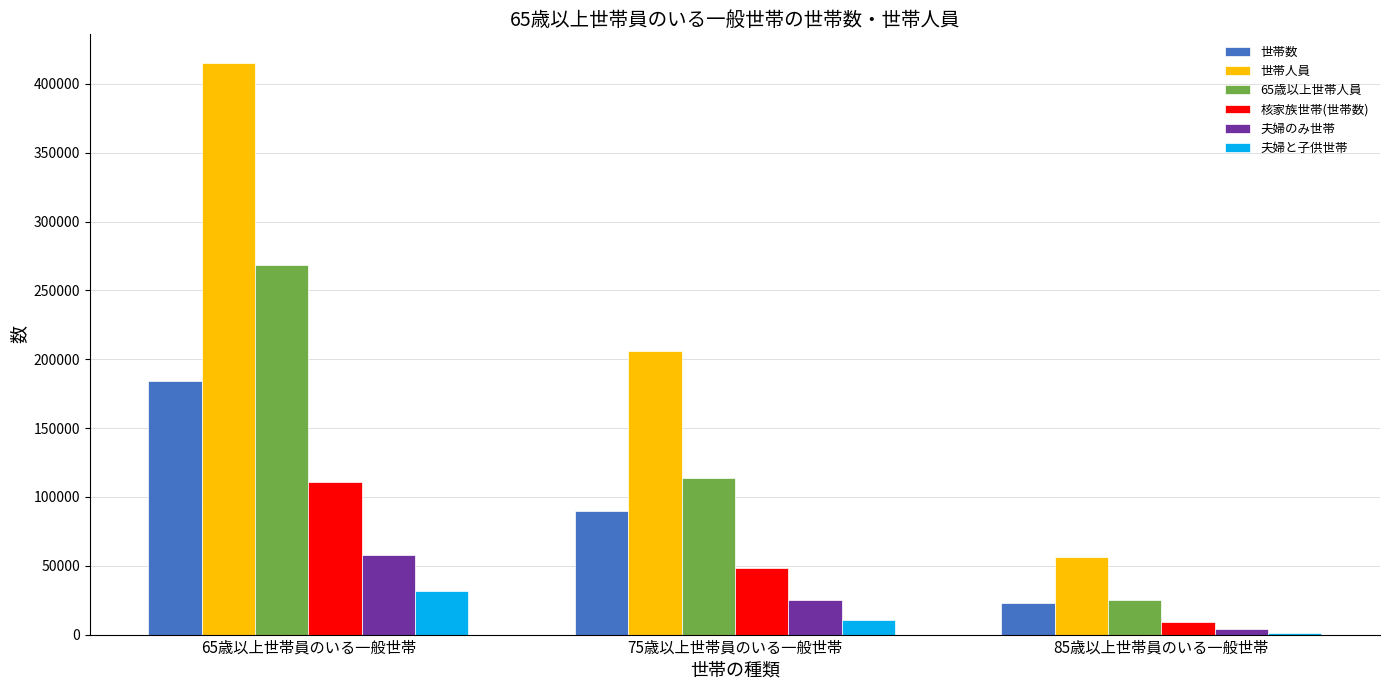

Rank the series by their maximum value, from highest to lowest.

世帯人員, 65歳以上世帯人員, 世帯数, 核家族世帯(世帯数), 夫婦のみ世帯, 夫婦と子供世帯